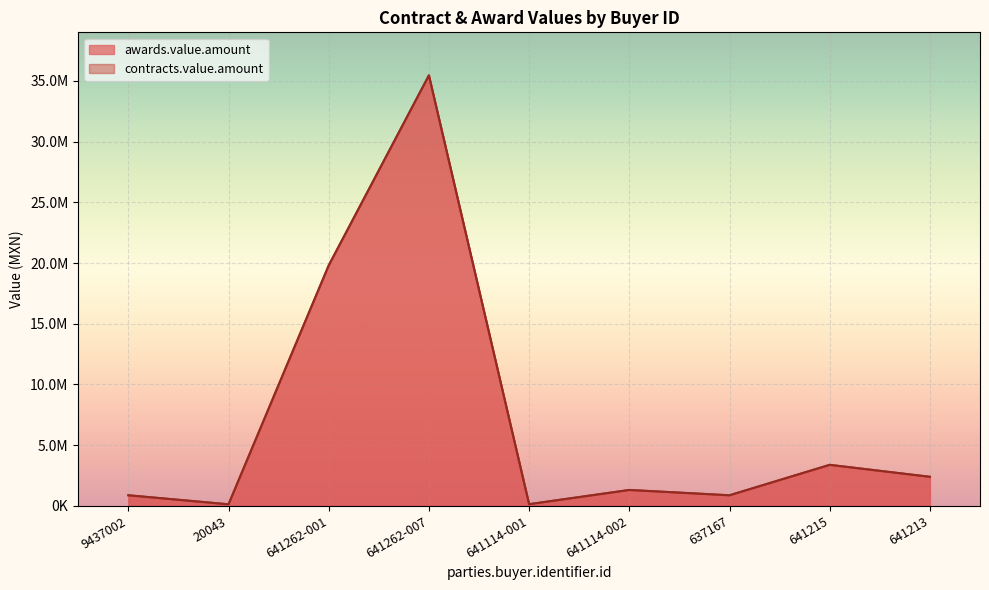

What is the average value of the contracts.value.amount series?

7145648.9